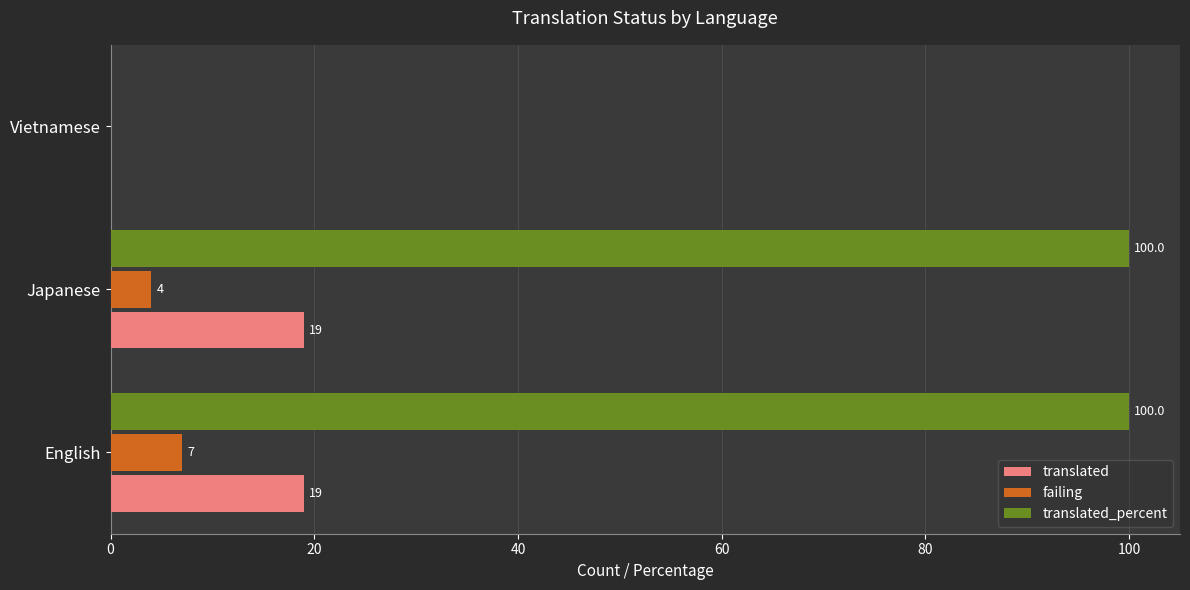

The translated series shows 19 at Japanese. True or false?

True